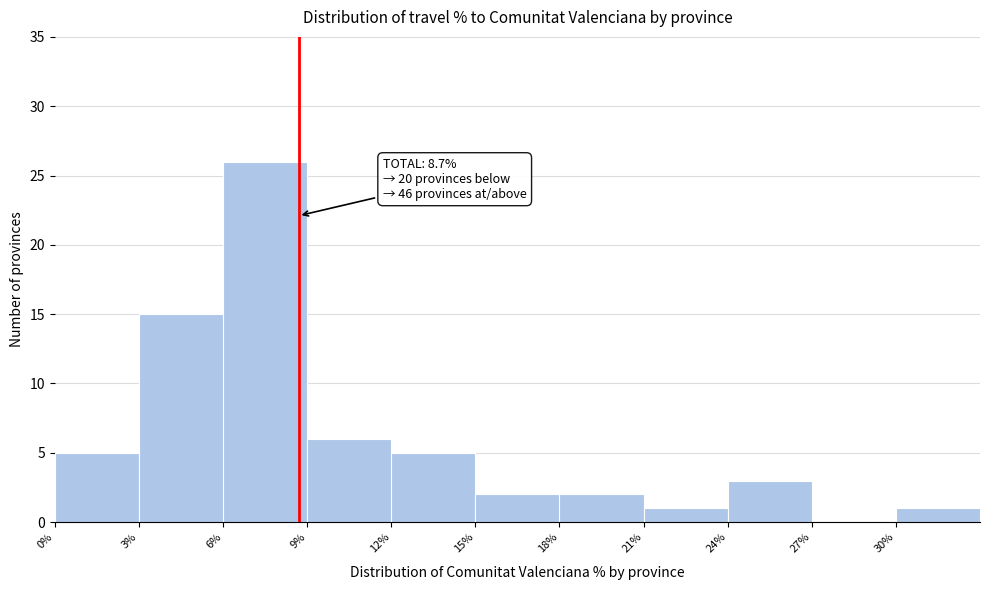

Which range on the x-axis has the tallest bar?

6 to 9